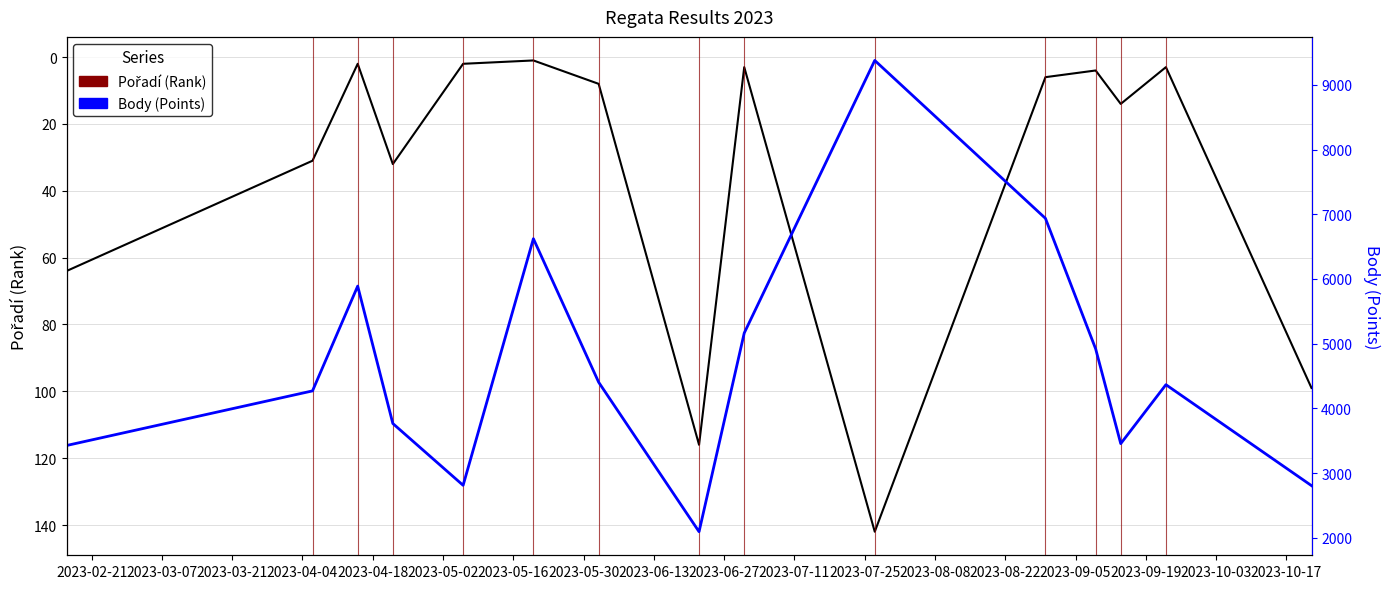

What are all the series names shown in the legend?

Pořadí, Body